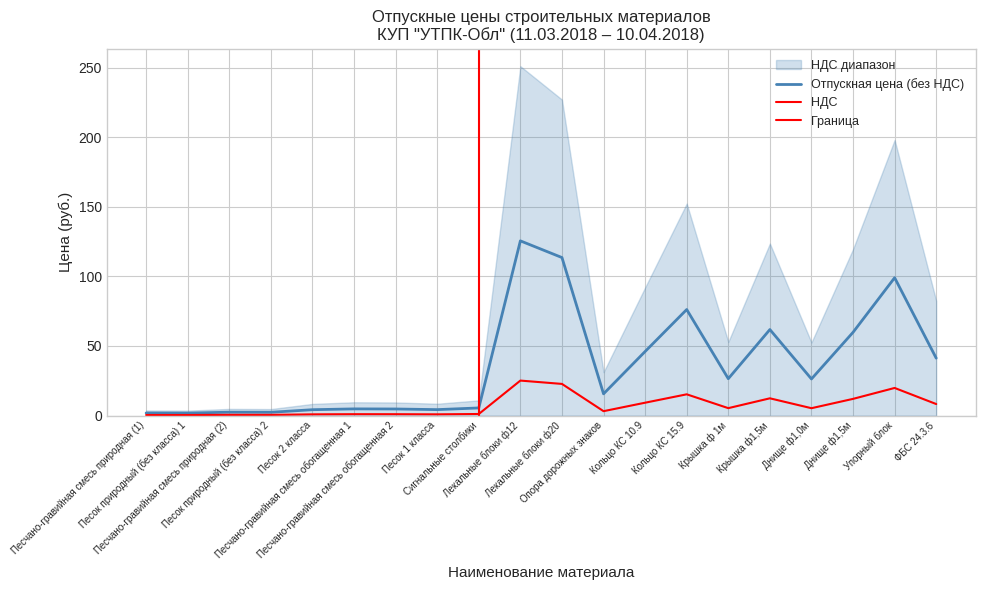

What is the total value across all series at Кольцо КС 10.9?

55.2